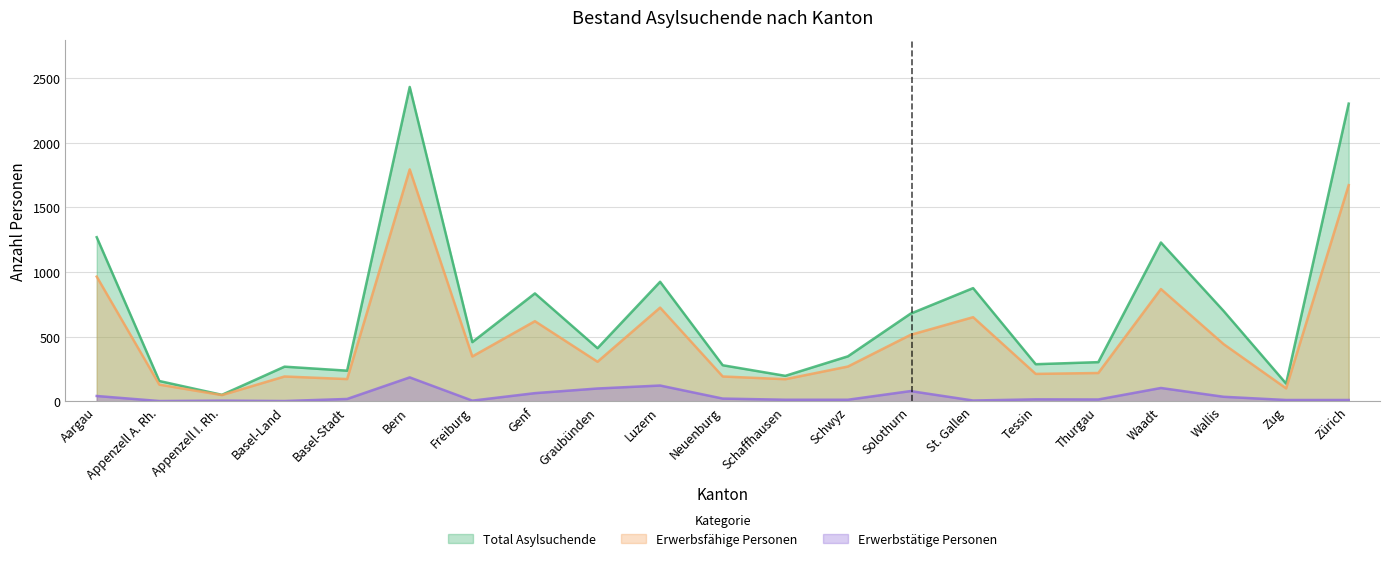

What are all the series names shown in the legend?

Total Asylsuchende, Erwerbsfähige Personen, Erwerbstätige Personen